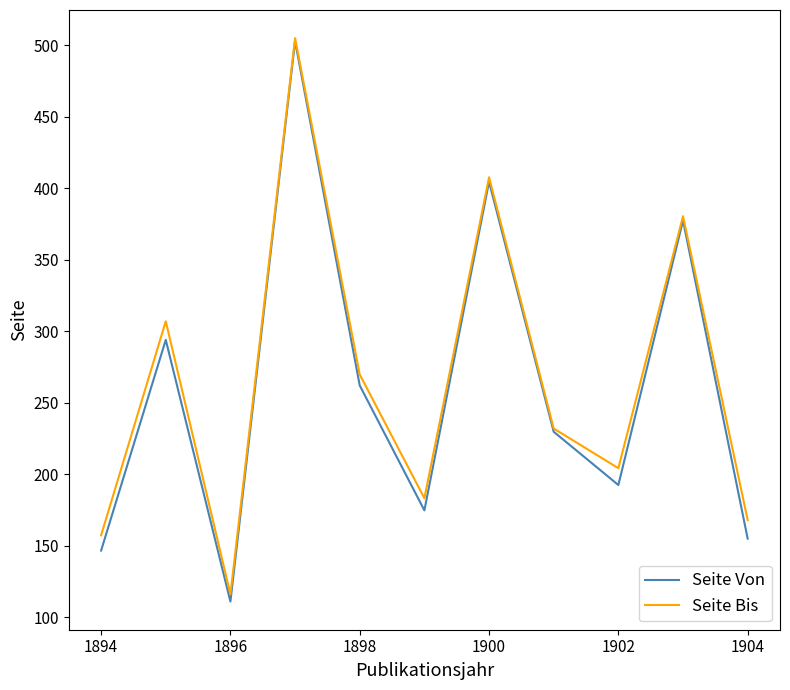

What is the minimum value shown in the chart?

111.0